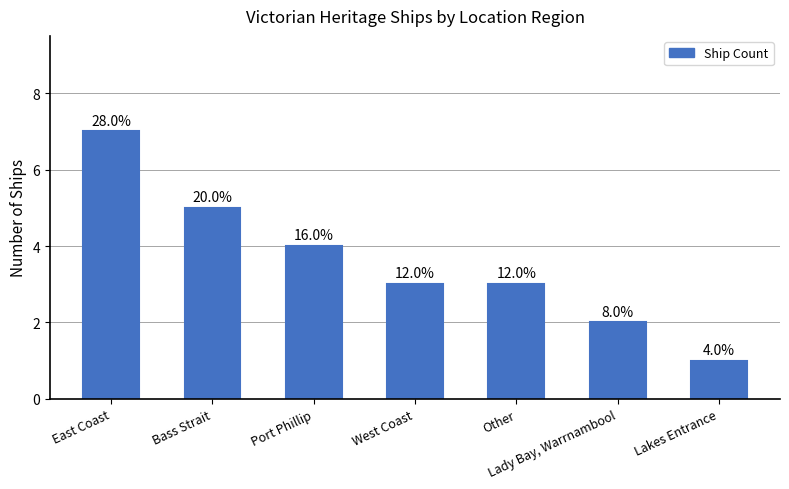

List the labels in order of value, largest first.

East Coast, Bass Strait, Port Phillip, West Coast, Other, Lady Bay, Warrnambool, Lakes Entrance